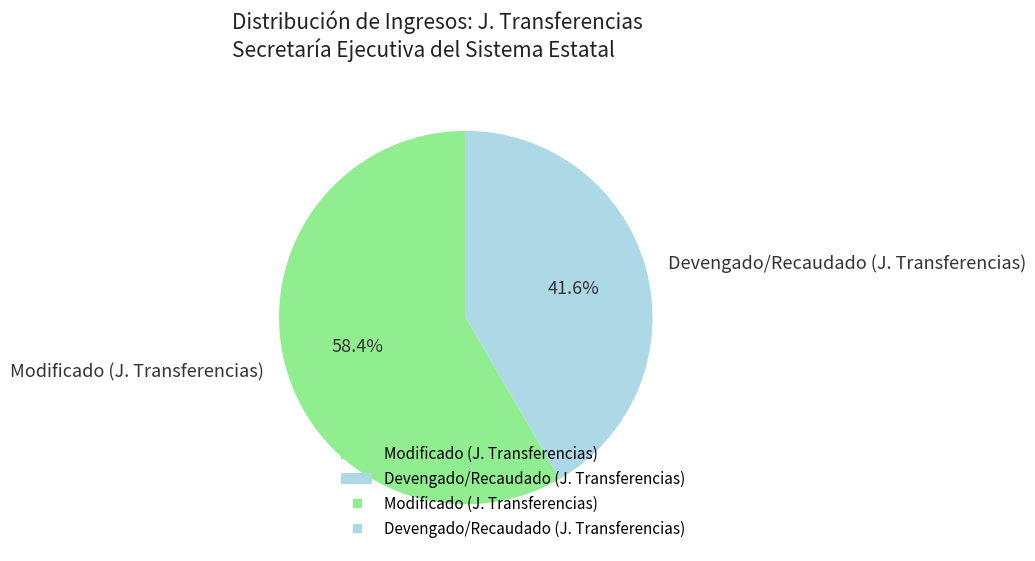

Rank the categories by value from lowest to highest.

Devengado/Recaudado (J. Transferencias), Modificado (J. Transferencias)